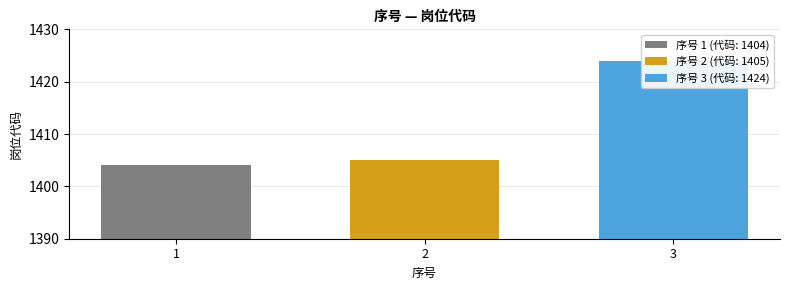

Are the bars horizontal?

No